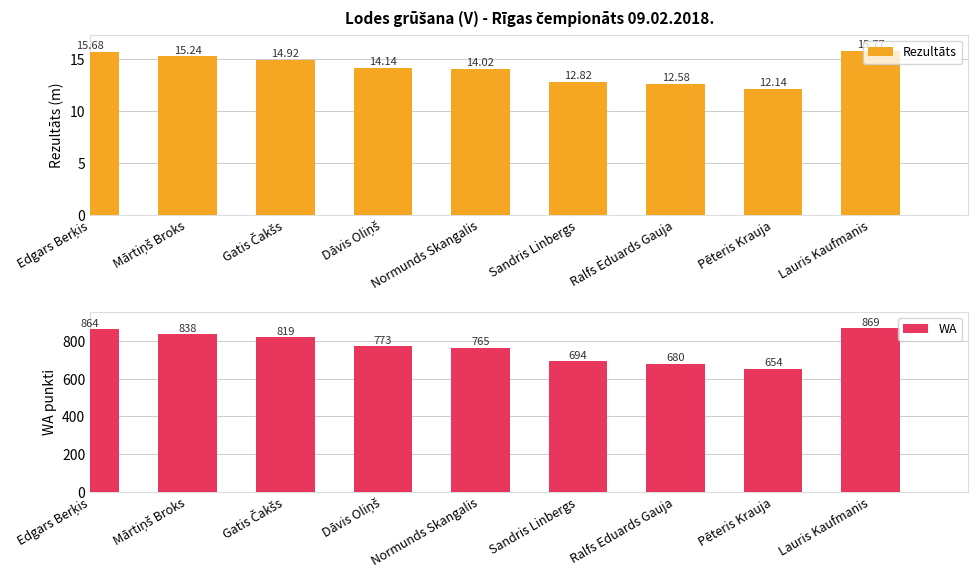

The Rezultāts series shows 14.9 at Gatis Čakšs. True or false?

True